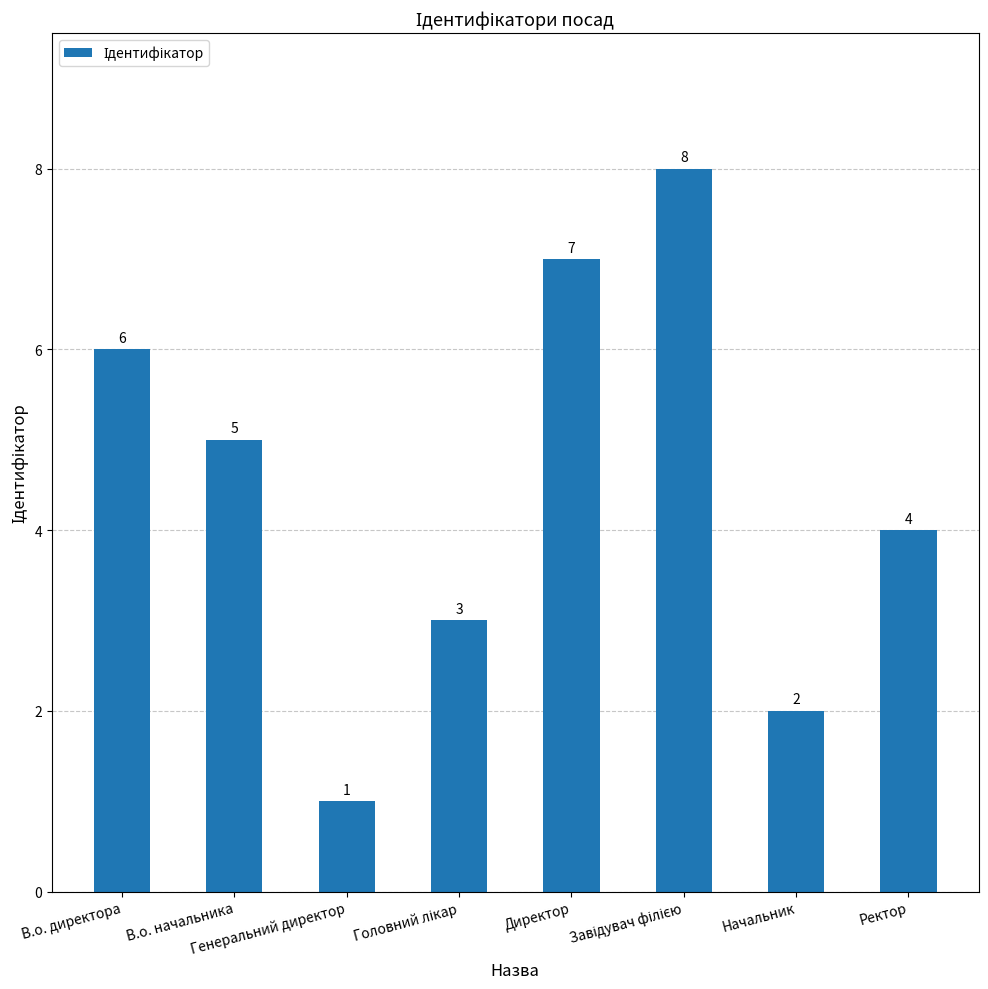

What is the label of the 7th bar from the right?

В.о. начальника